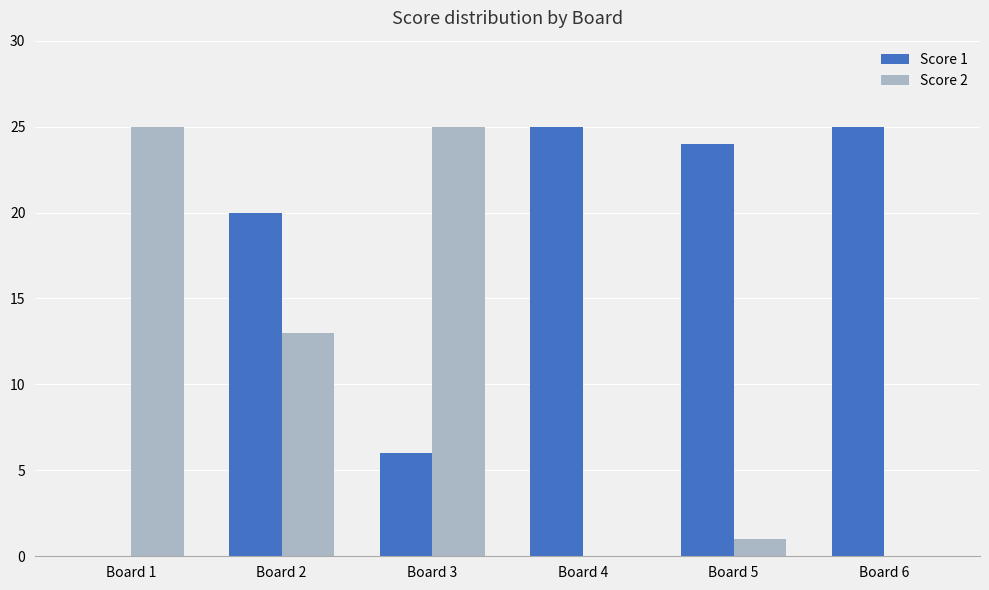

What is the maximum value for Score 2?

25